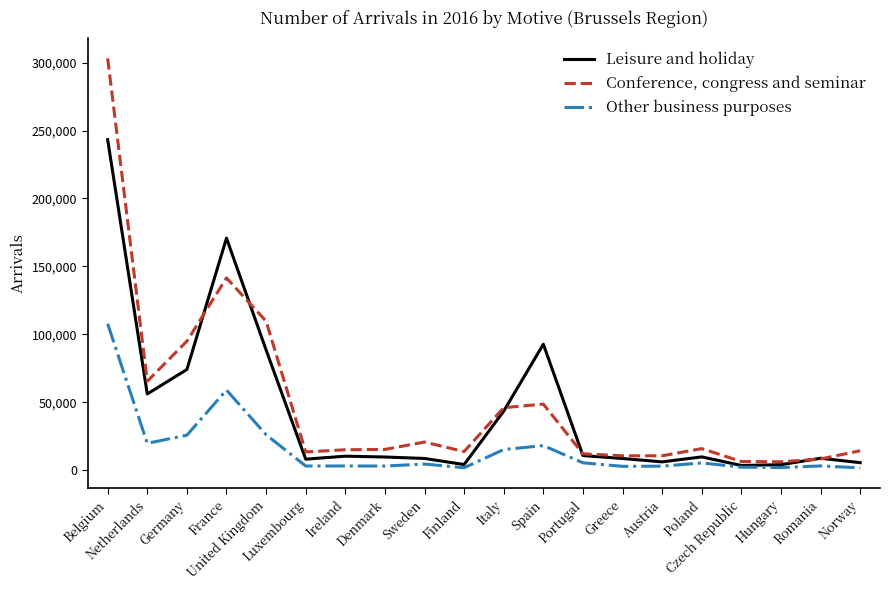

True or false: Conference, congress and seminar and Other business purposes cross at least once.

False